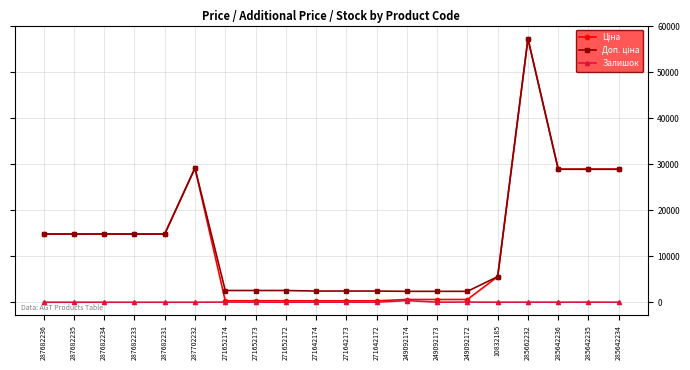

At how many categories does at least one series exceed 10380?

10